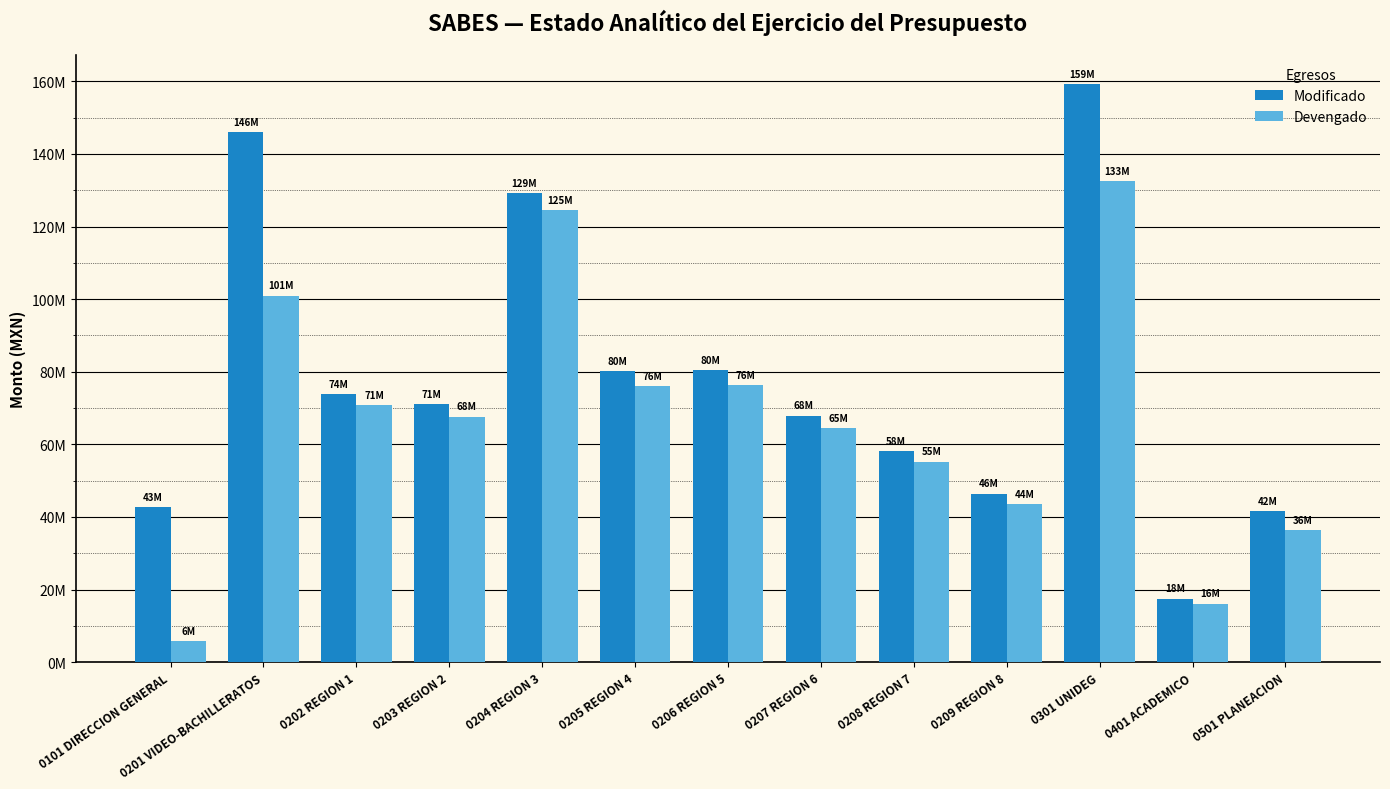

What is the label of the 2nd bar from the left?

0201 VIDEO-BACHILLERATOS